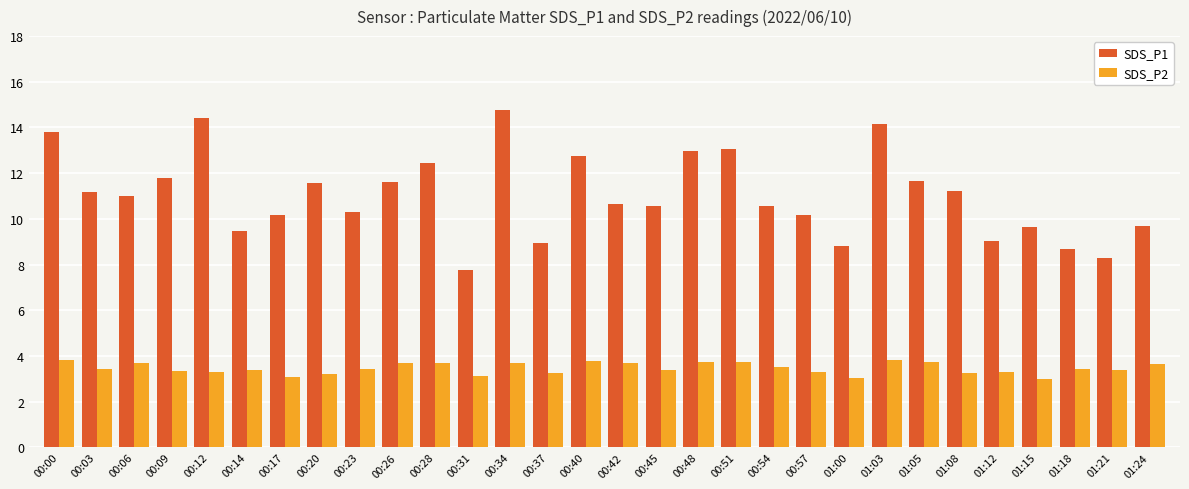

What are all the series names shown in the legend?

SDS_P1, SDS_P2